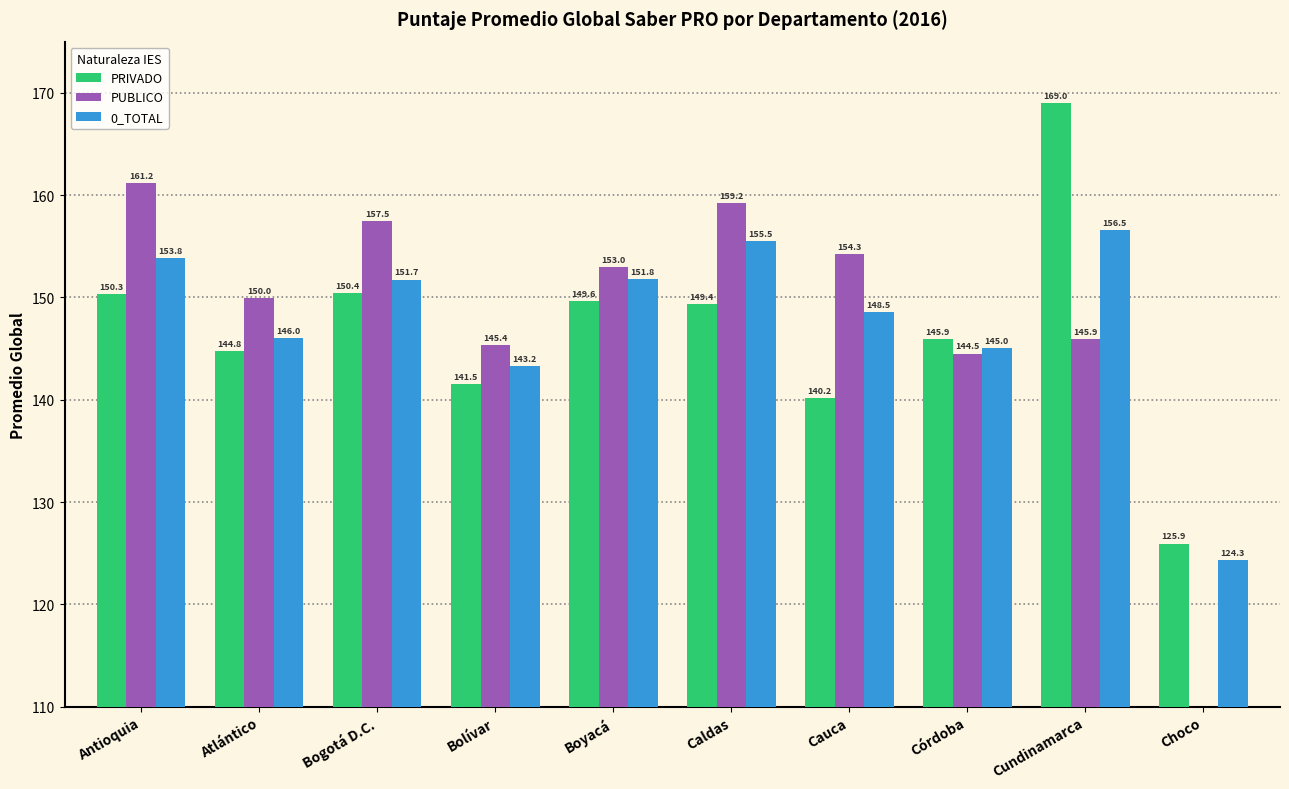

Is it true that PRIVADO equals 150.3 at Antioquia?

True